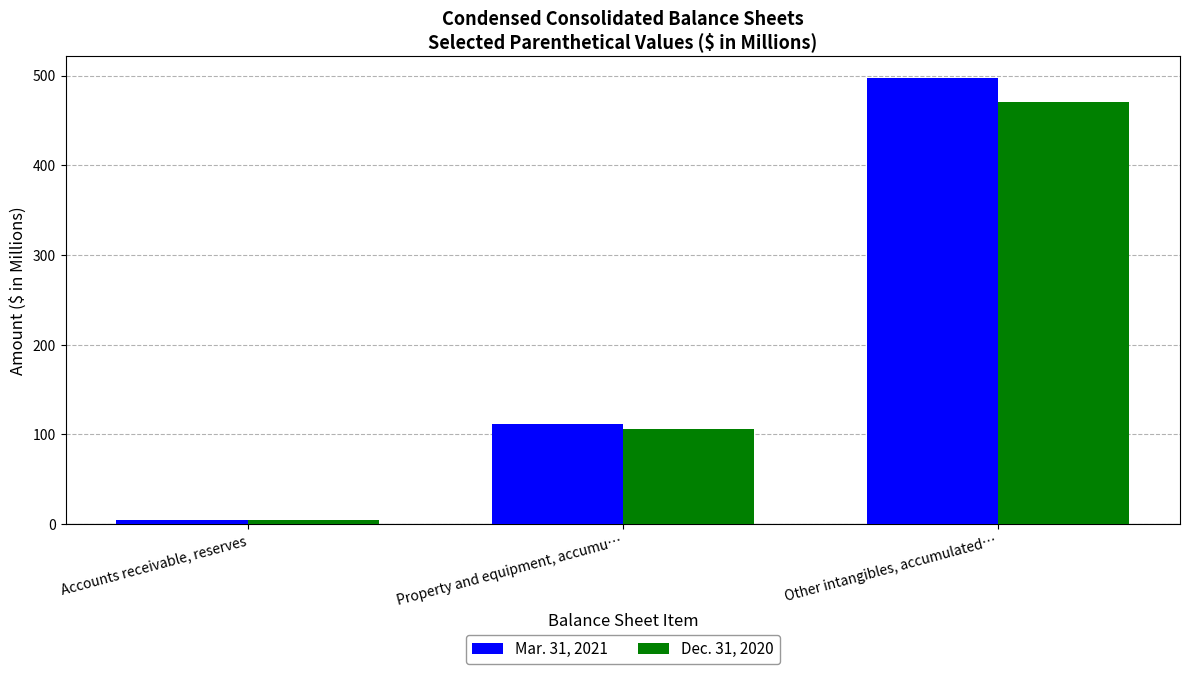

True or false: Mar. 31, 2021 has a value of 497 at Other intangibles, accumulated….

True